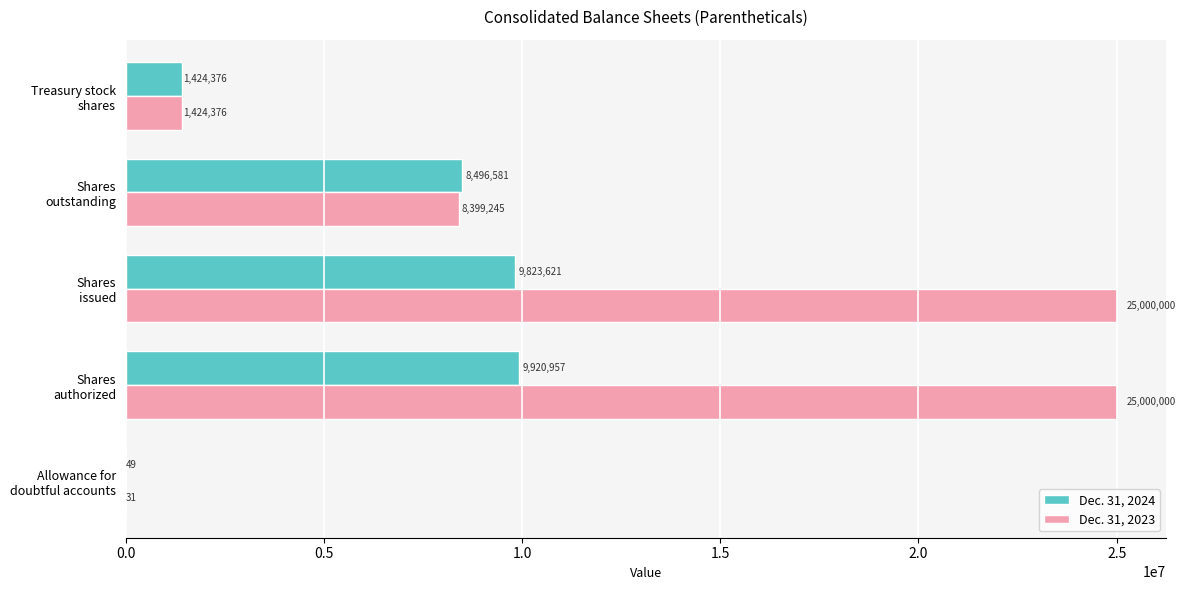

At which category is the sum across all series the highest?

Shares
authorized